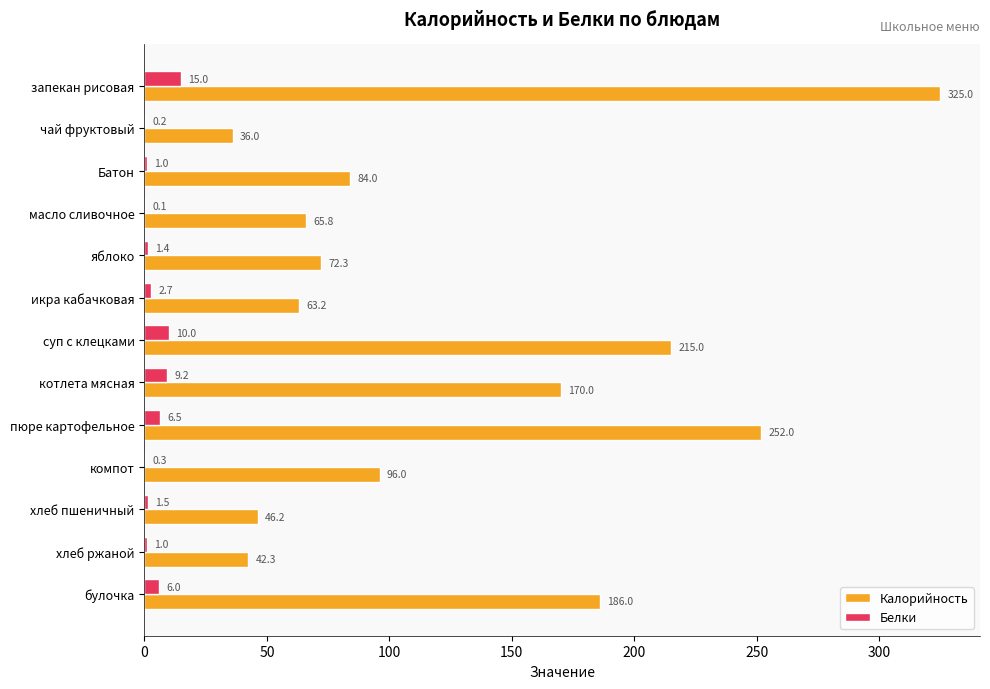

What is the total value across all series at запекан рисовая?

340.0